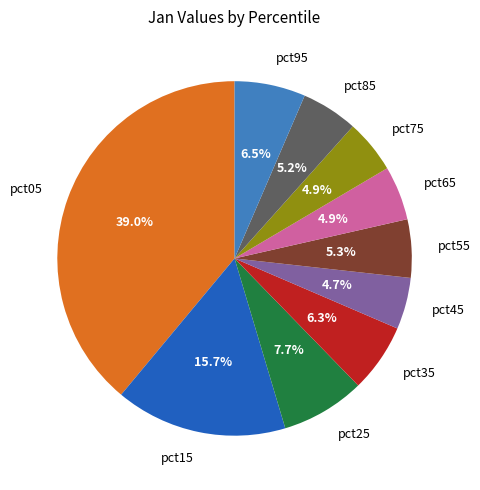

Does any single category account for the majority?

No